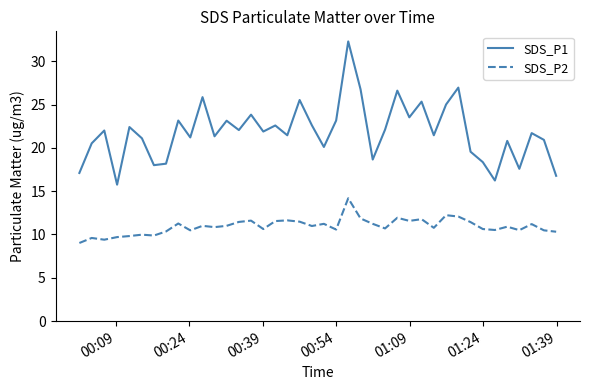

What is the difference between the second highest and second lowest values in the SDS_P2 series?

2.8